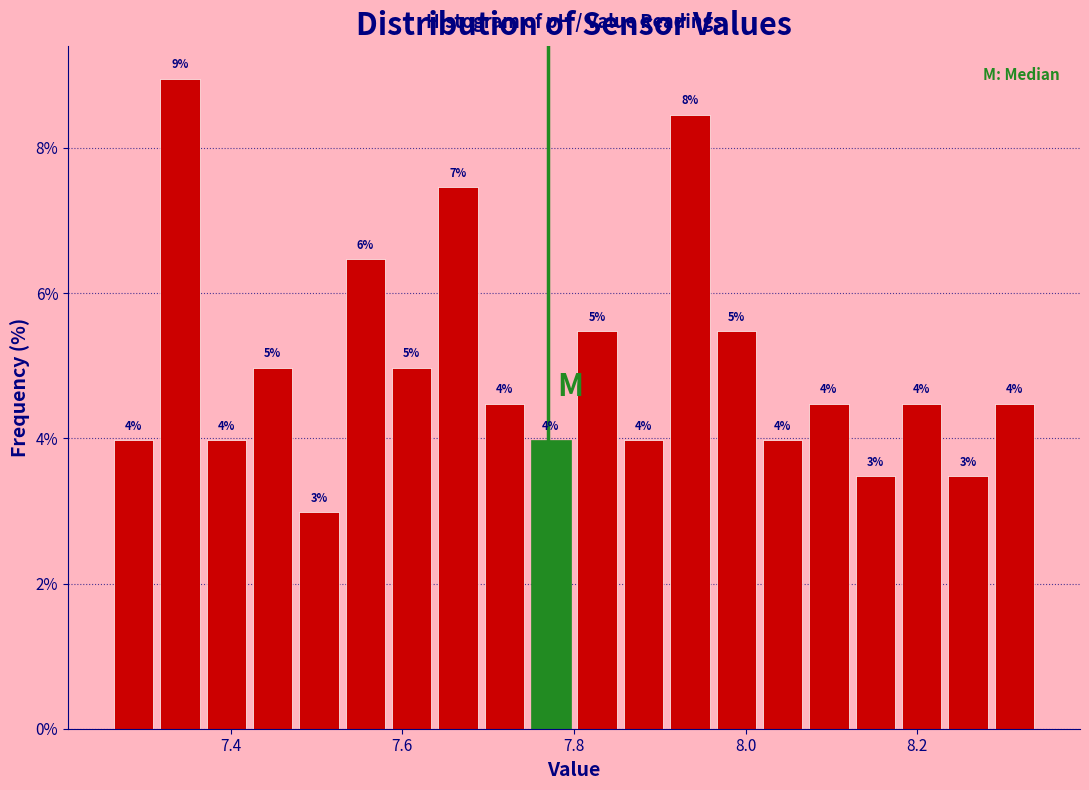

Around what value on the x-axis is the tallest bar? Give the approximate position of its centre, as read against the axis.

7.34